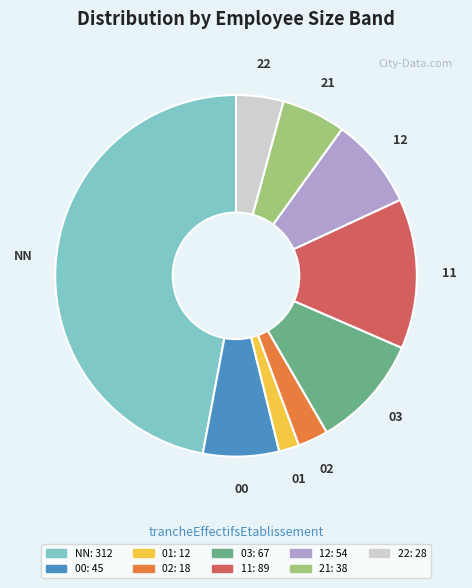

Does 21 represent more than half of the total?

No